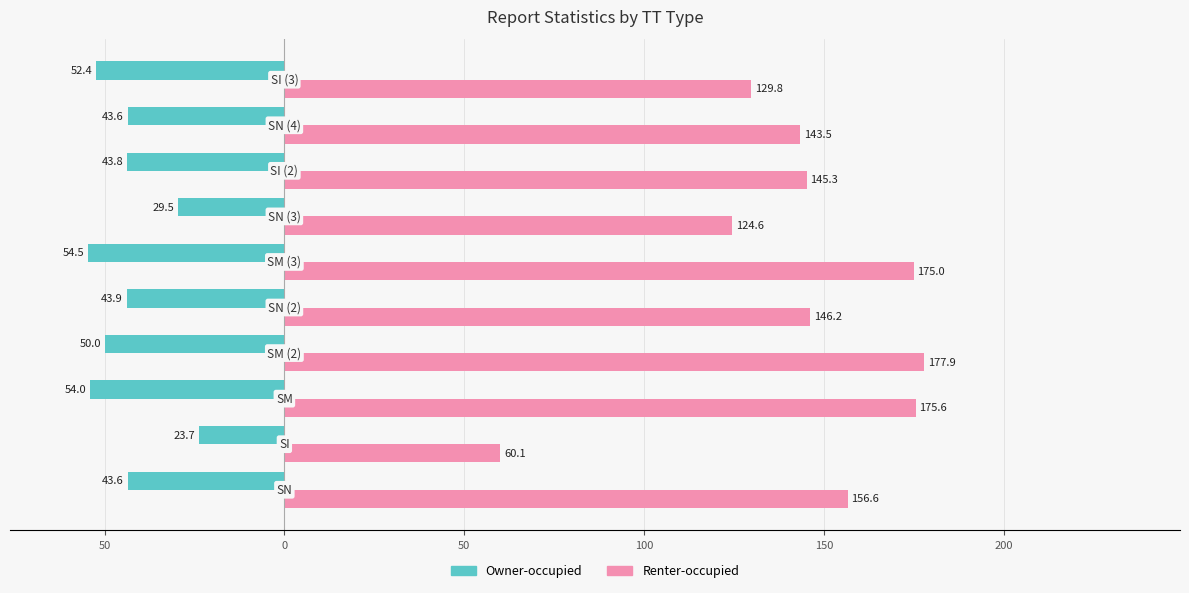

What are all the series names shown in the legend?

Owner-occupied, Renter-occupied